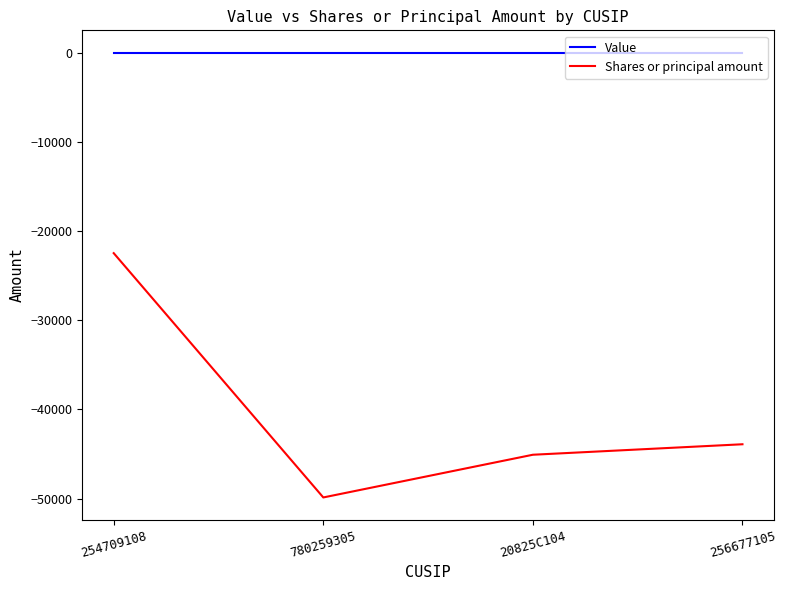

How many values in the Shares or principal amount series are below -43909?

2